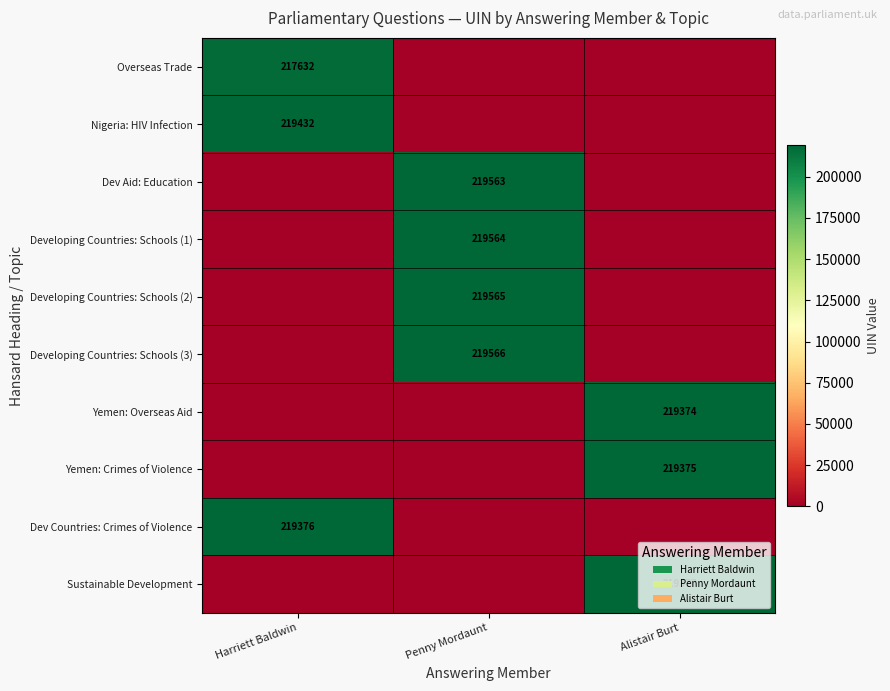

Between Penny Mordaunt and Alistair Burt, which is larger?

Penny Mordaunt